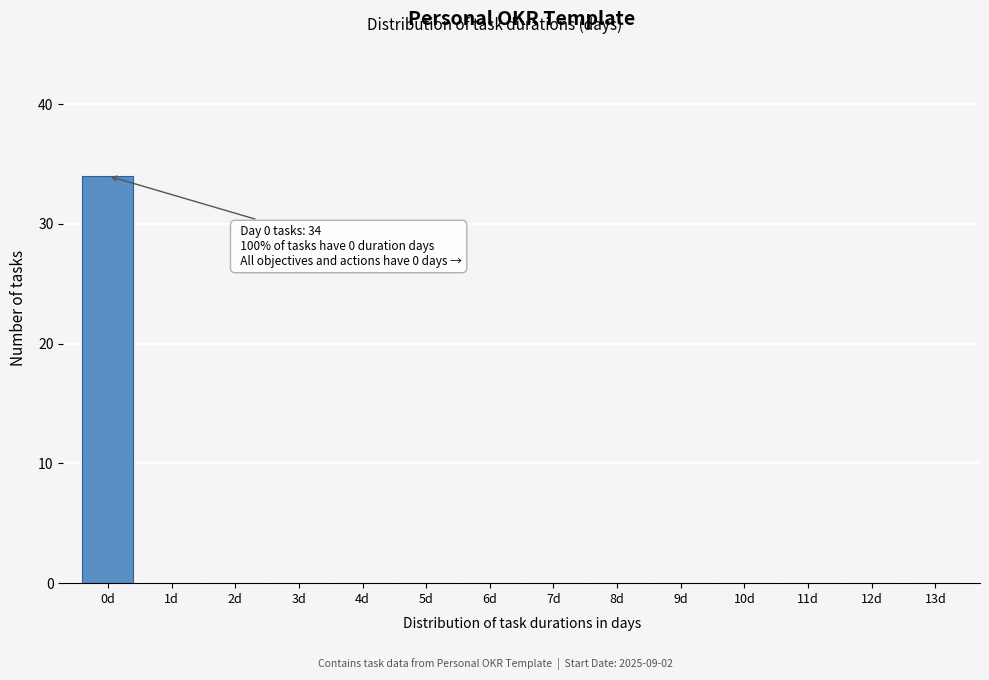

Which range on the x-axis has the tallest bar?

-0.5 to 0.5